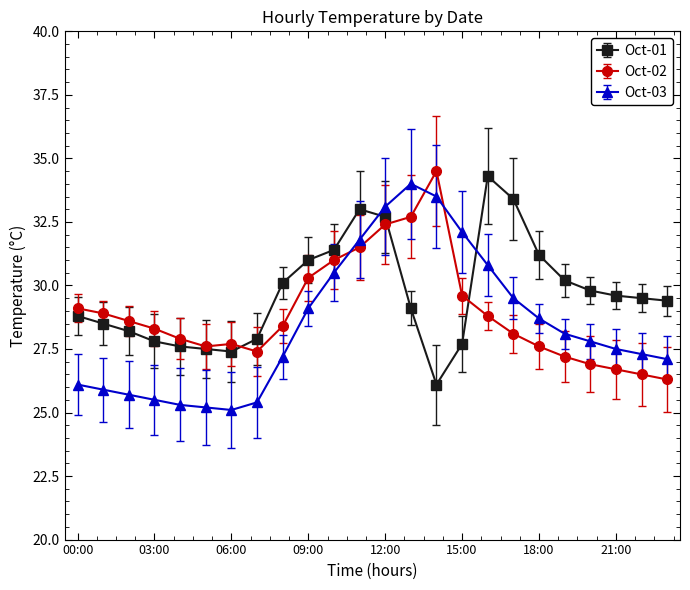

What is the minimum value shown in the chart?

25.1